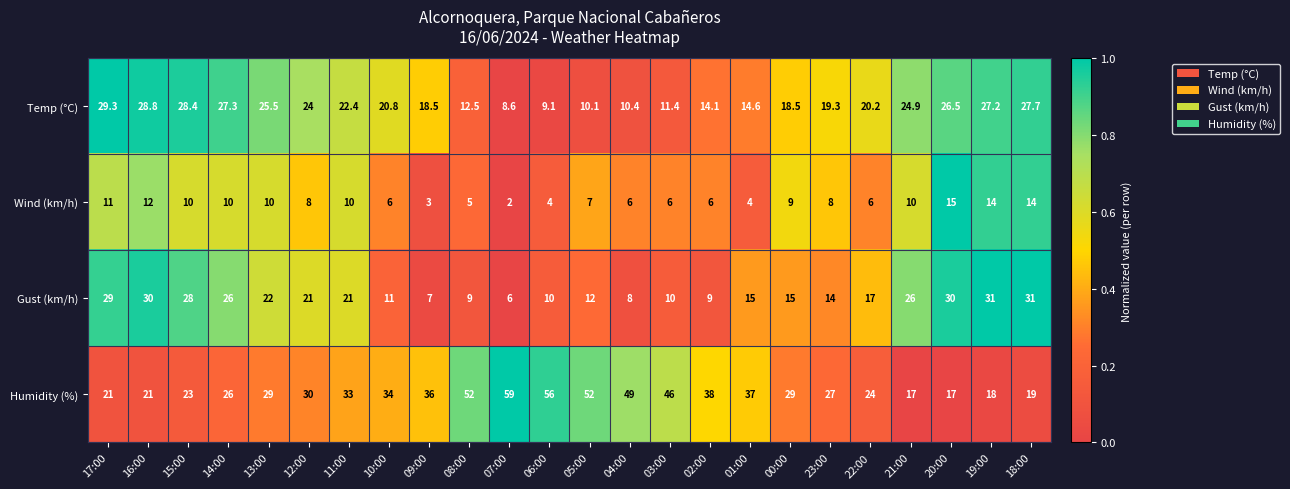

What is the total value across all series at 08:00?

78.5